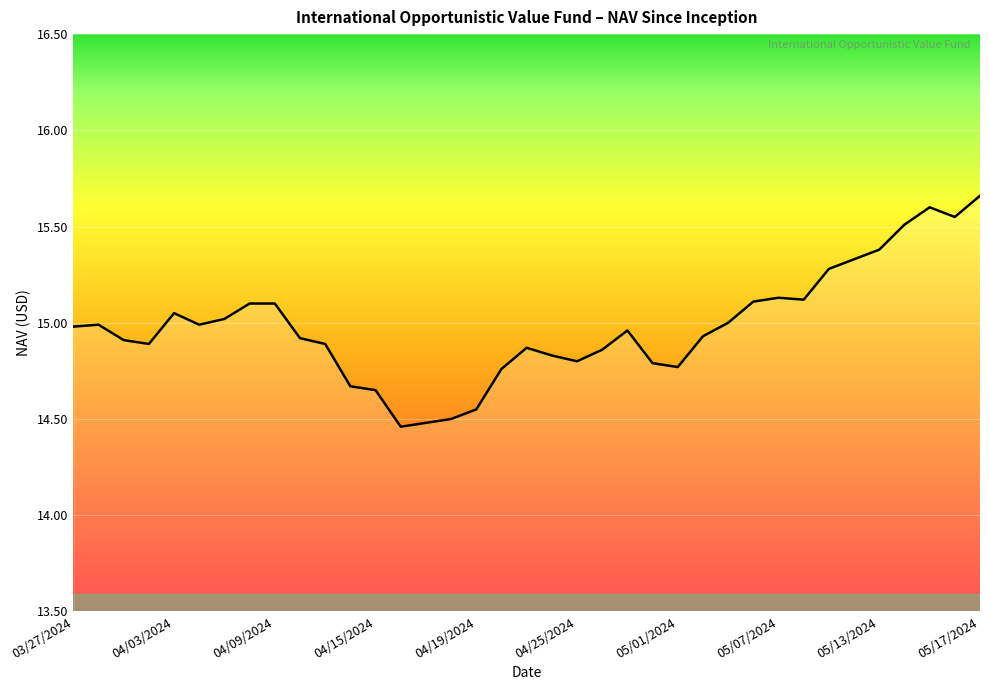

What is the difference between the maximum and minimum values?

1.2